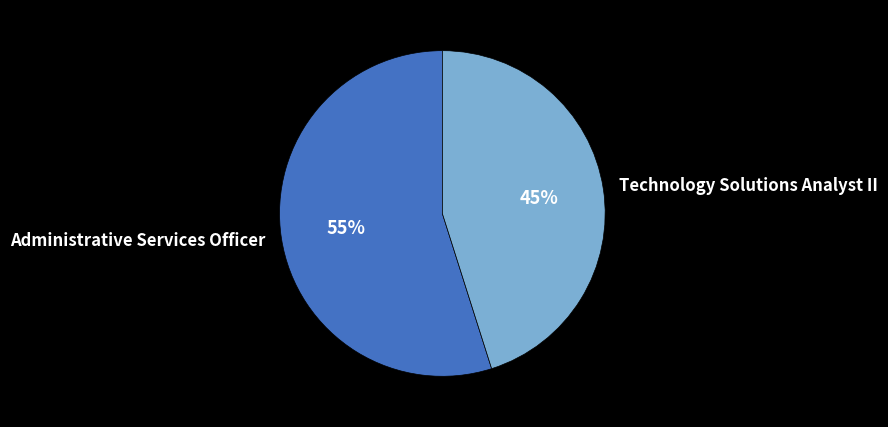

Combined, do Administrative Services Officer and Technology Solutions Analyst II account for over 50%?

Yes